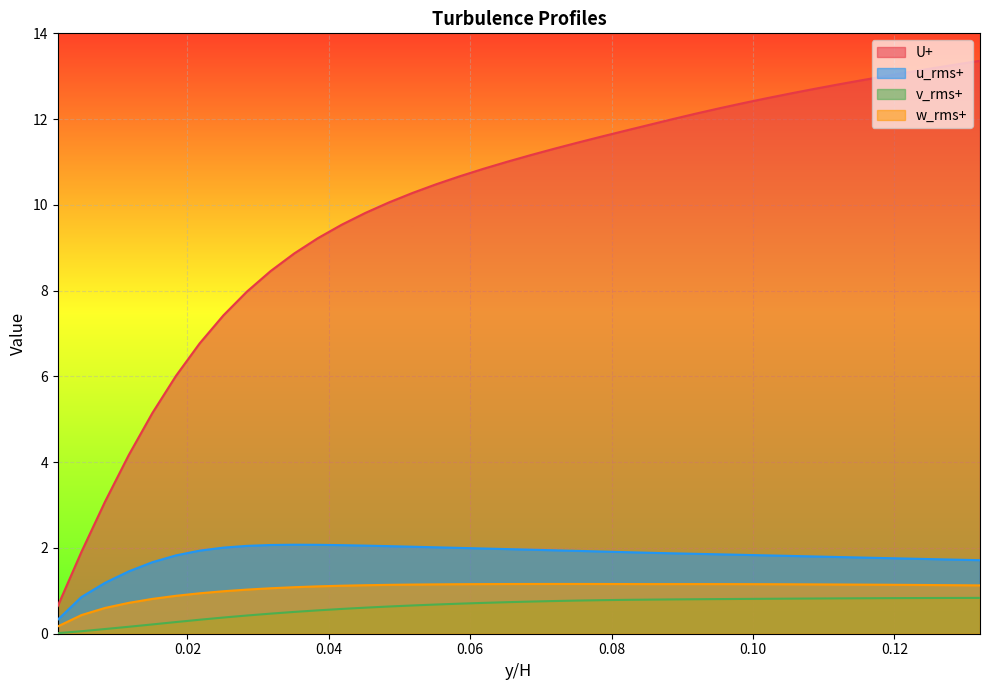

The U+ series shows 6.0 at 0.12876254180602006. True or false?

False